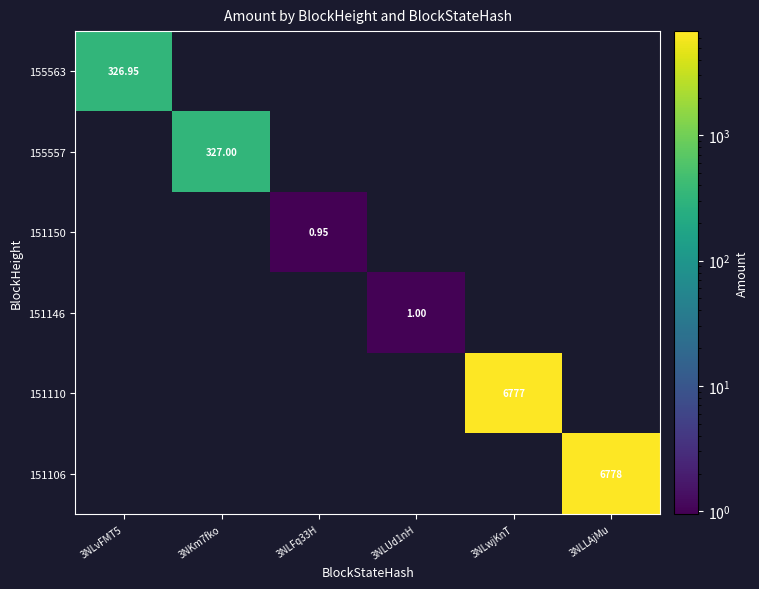

Is the value of 155563 at 3NLvFMT5 greater than the value of 151106 at 3NLLAjMu?

No